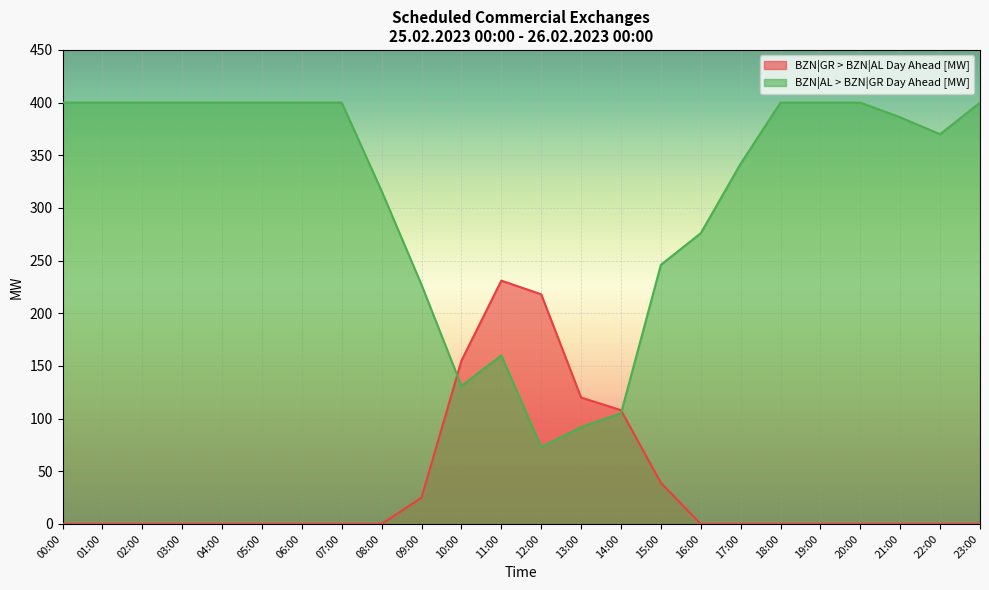

The value of BZN|GR > BZN|AL Day Ahead [MW] at 04:00 is -81. True or false?

False